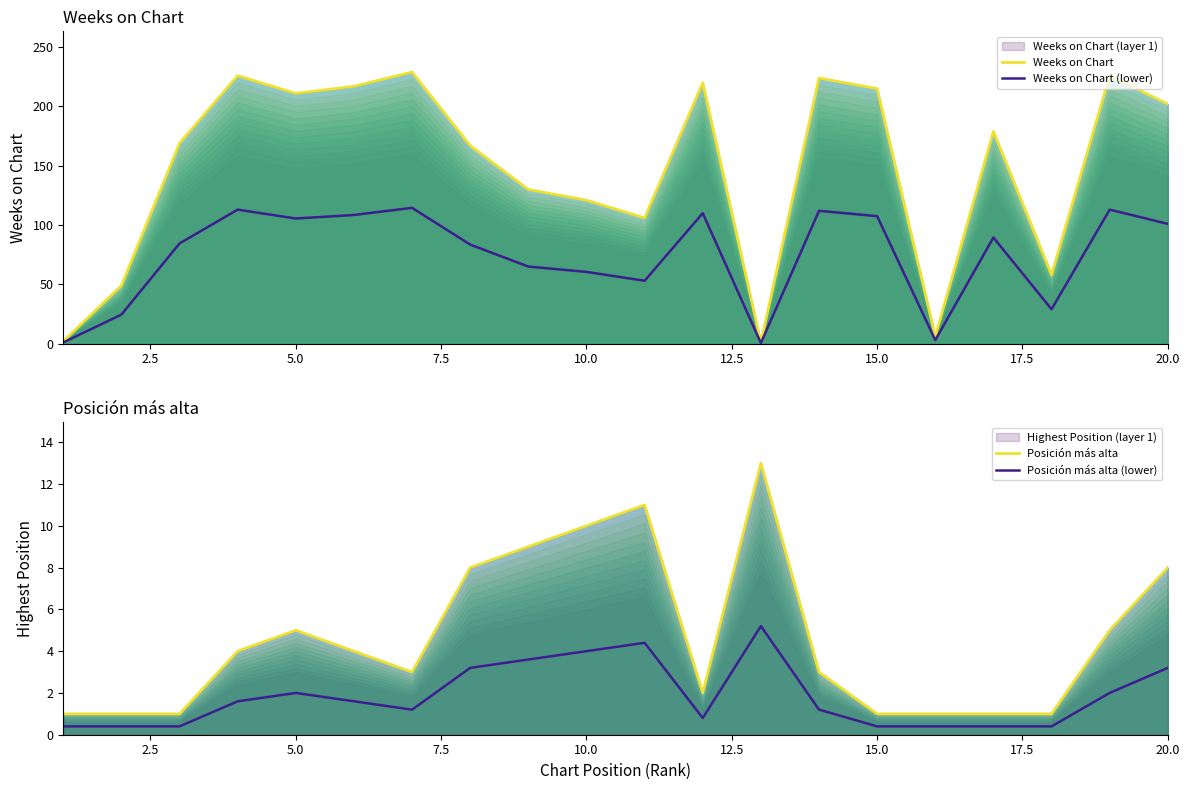

What position from the left is 17.5?

8